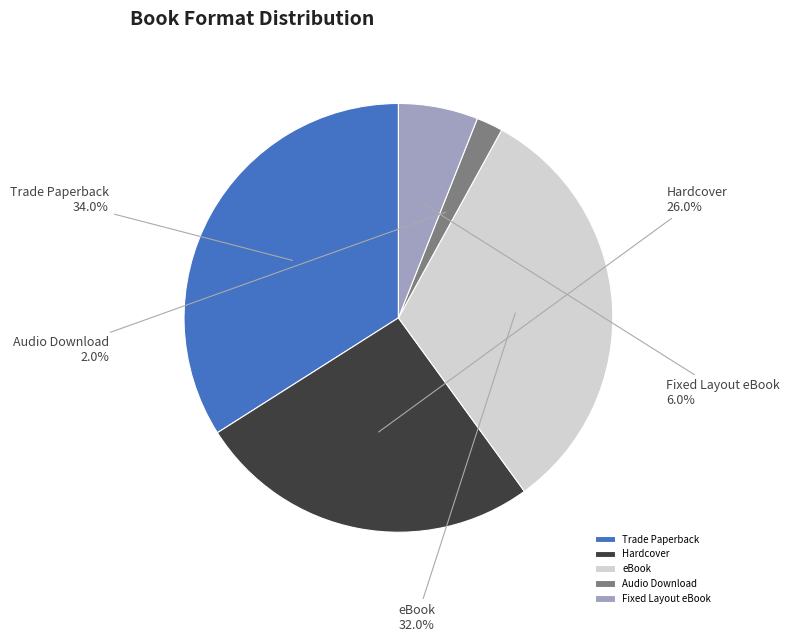

Which has a higher value, Fixed Layout eBook or Hardcover?

Hardcover